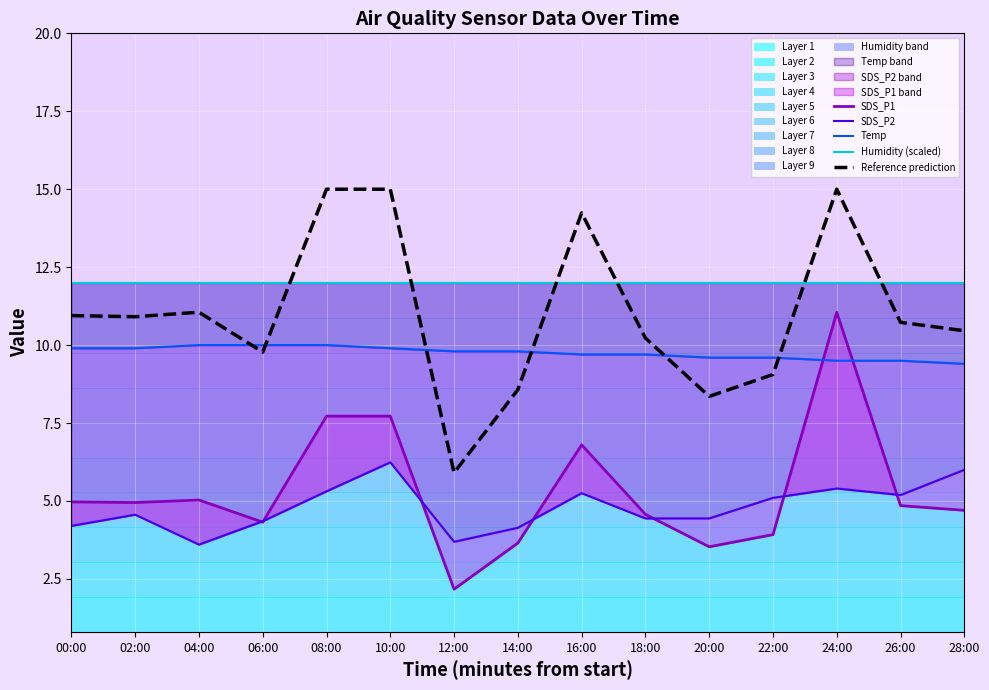

What are all the series names shown in the legend?

SDS_P1, SDS_P2, Temp, Humidity (scaled), Reference prediction